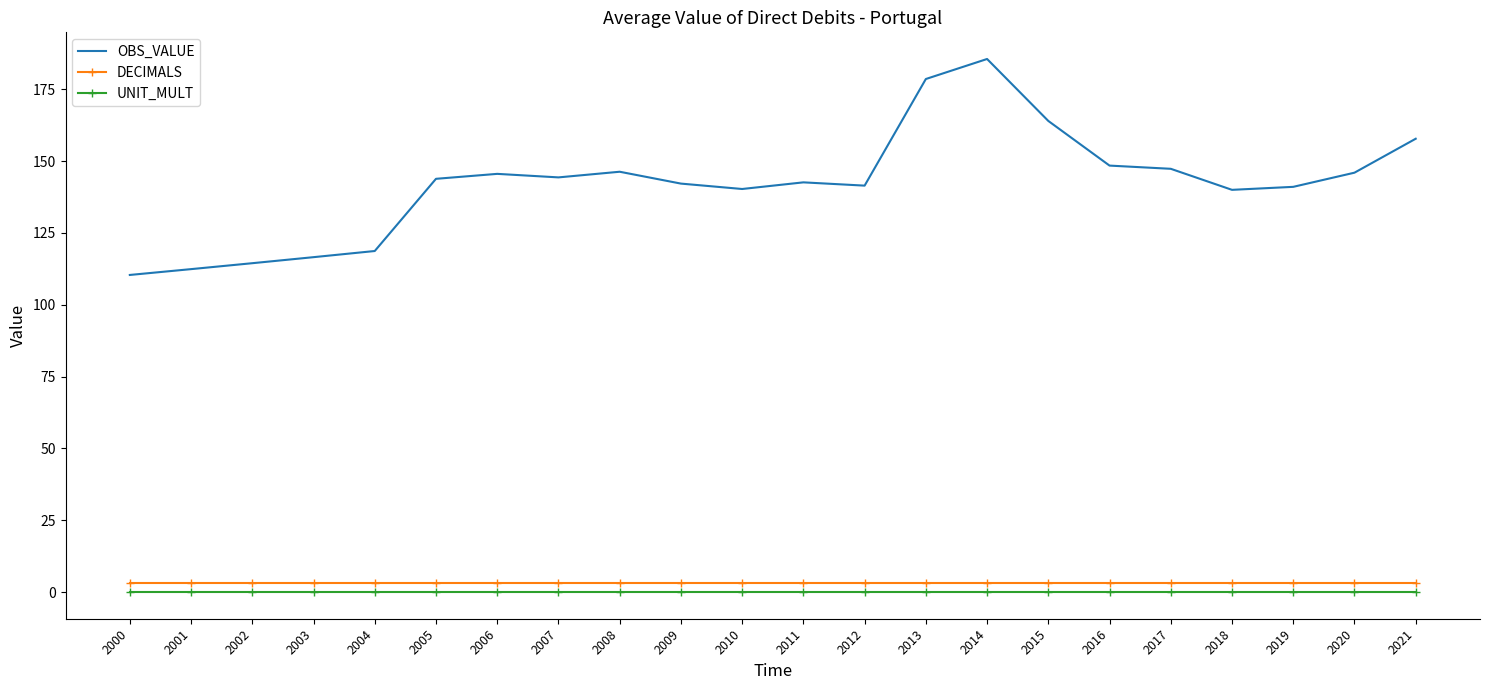

True or false: DECIMALS and OBS_VALUE intersect in this chart.

False